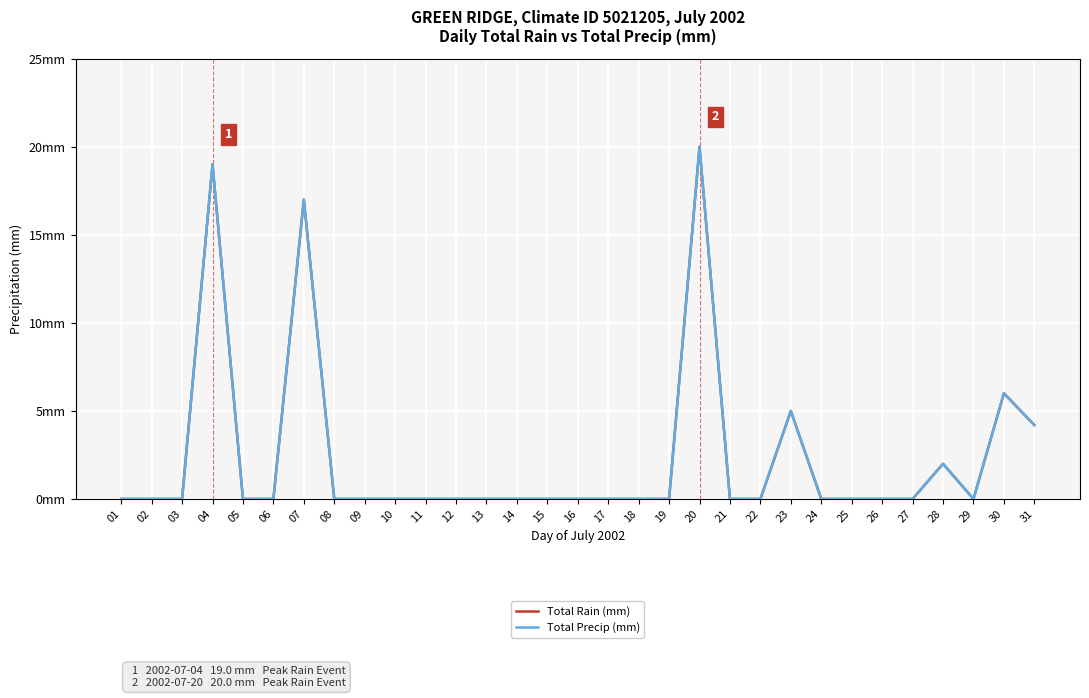

Is this an area chart (filled region under the line)?

No